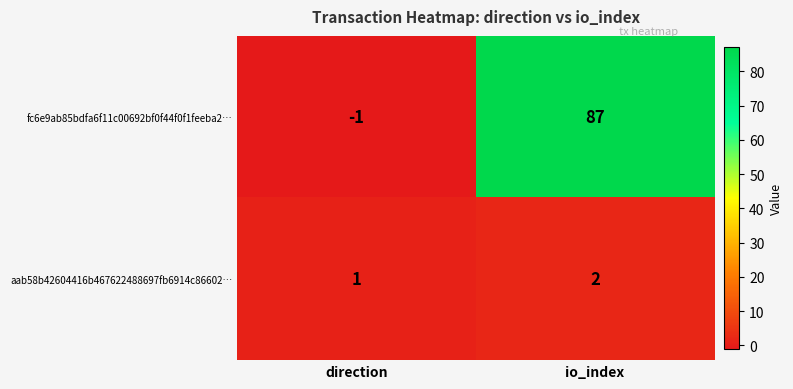

What is the average value of the fc6e9ab85bdfa6f11c00692bf0f44f0f1feeba2… series?

43